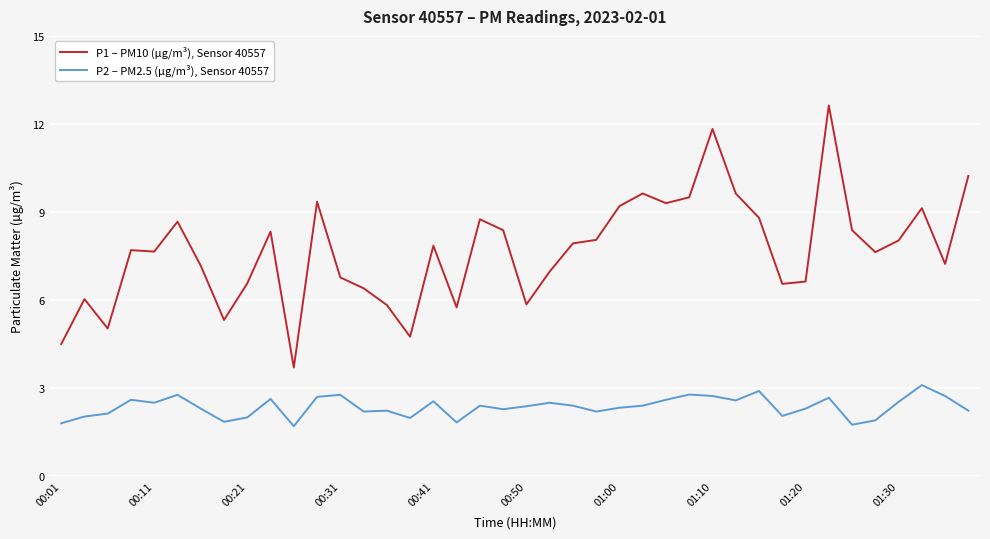

Which series has the largest total across all categories?

P1 – PM10 (µg/m³), Sensor 40557